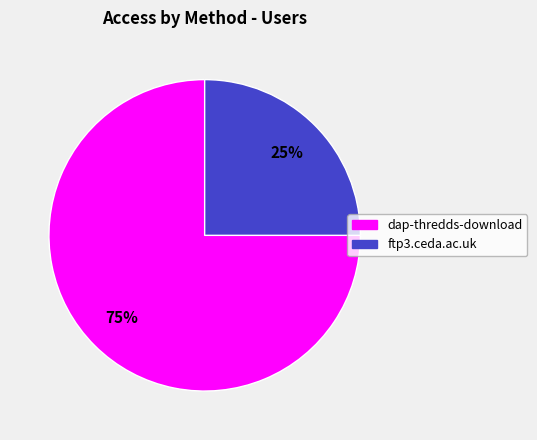

How many segments does this pie chart have?

2